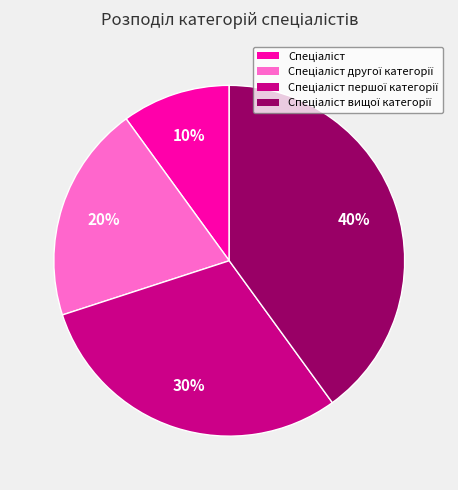

Is there a majority slice in this chart?

No